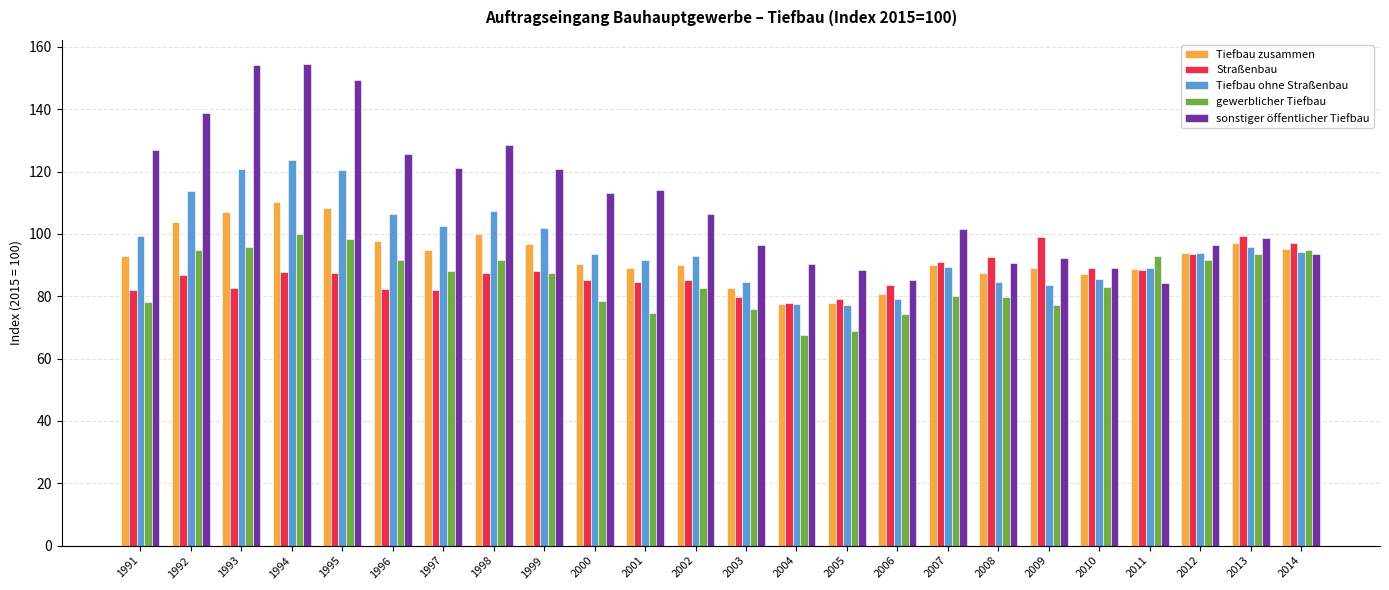

What is the value of the sonstiger öffentlicher Tiefbau bar at the 14th from the left?

90.5